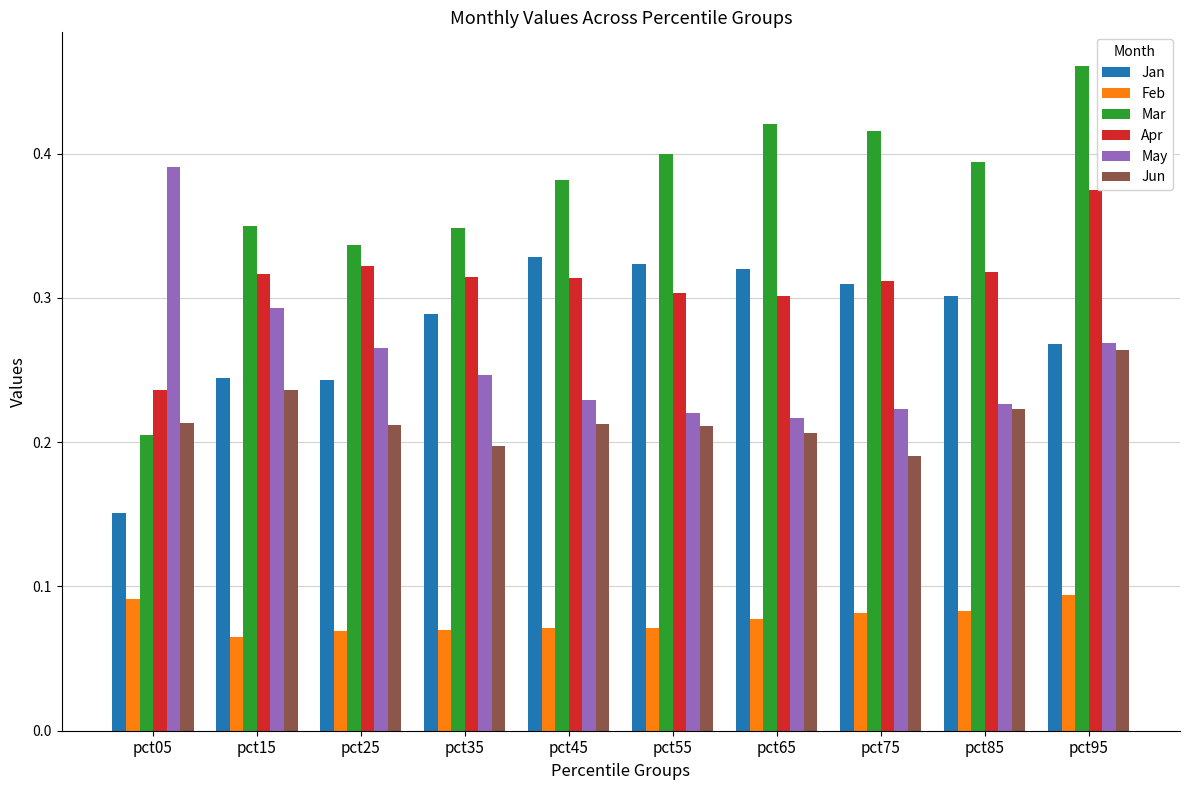

What is the sum of all May values?

2.6